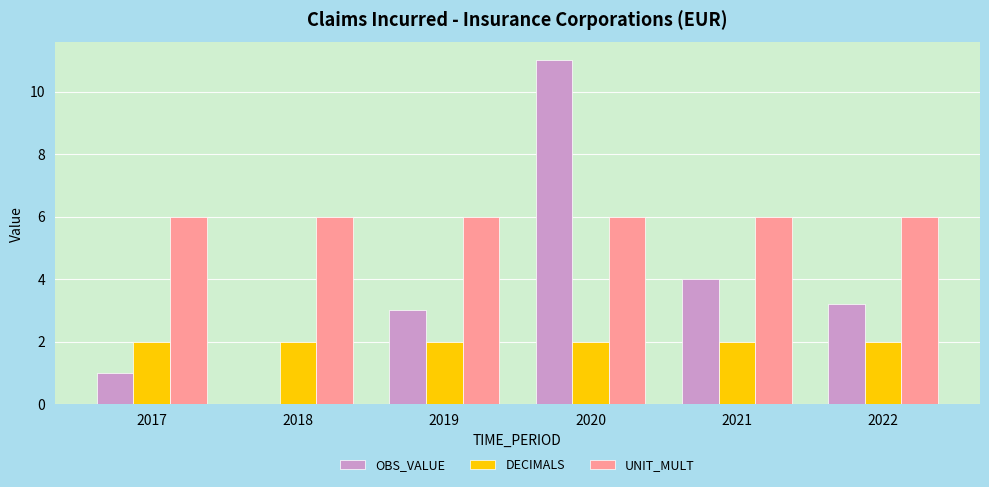

The UNIT_MULT series shows 10.0 at 2022. True or false?

False